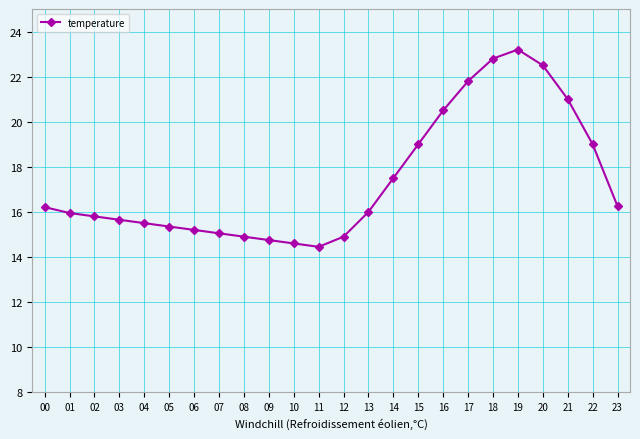

Which has a higher value, 07 or 12?

07